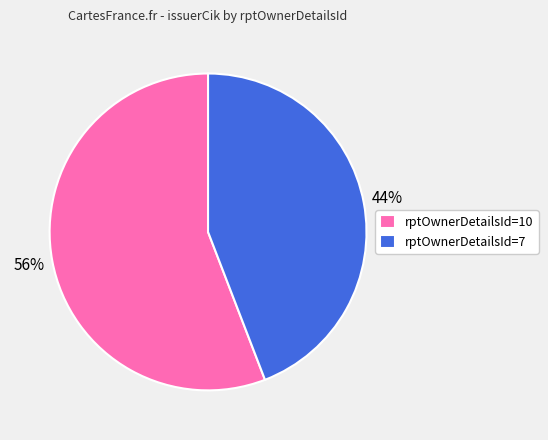

To the nearest percent, what portion does rptOwnerDetailsId=7 represent?

44%